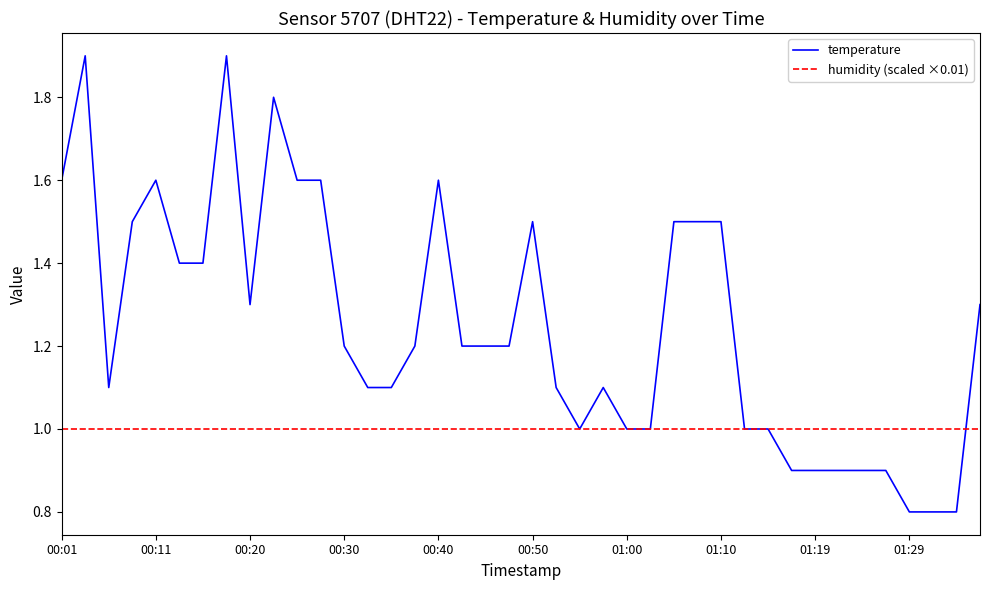

What is the minimum value shown in the chart?

0.8